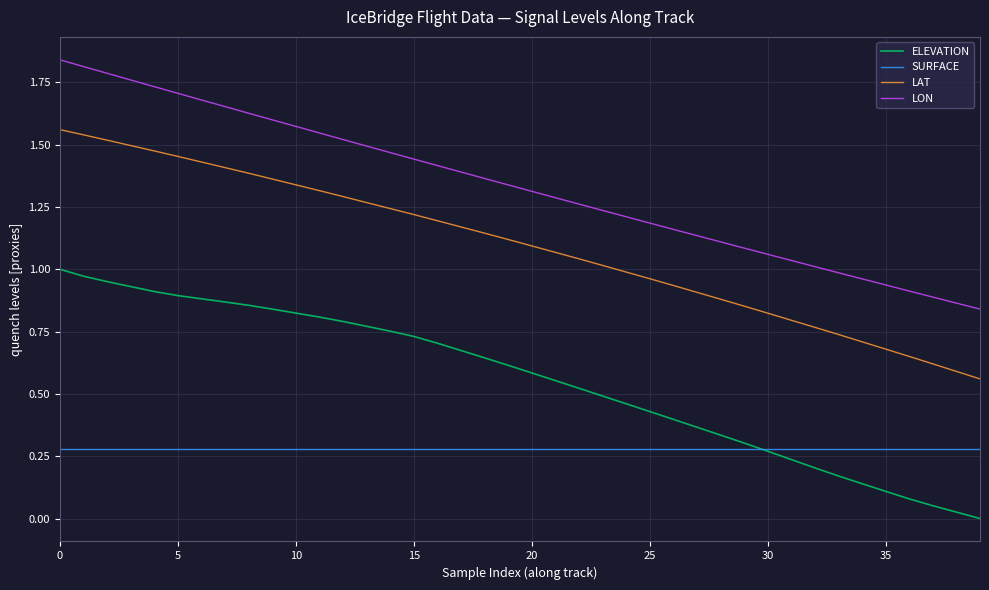

Which series has the largest total across all categories?

LON